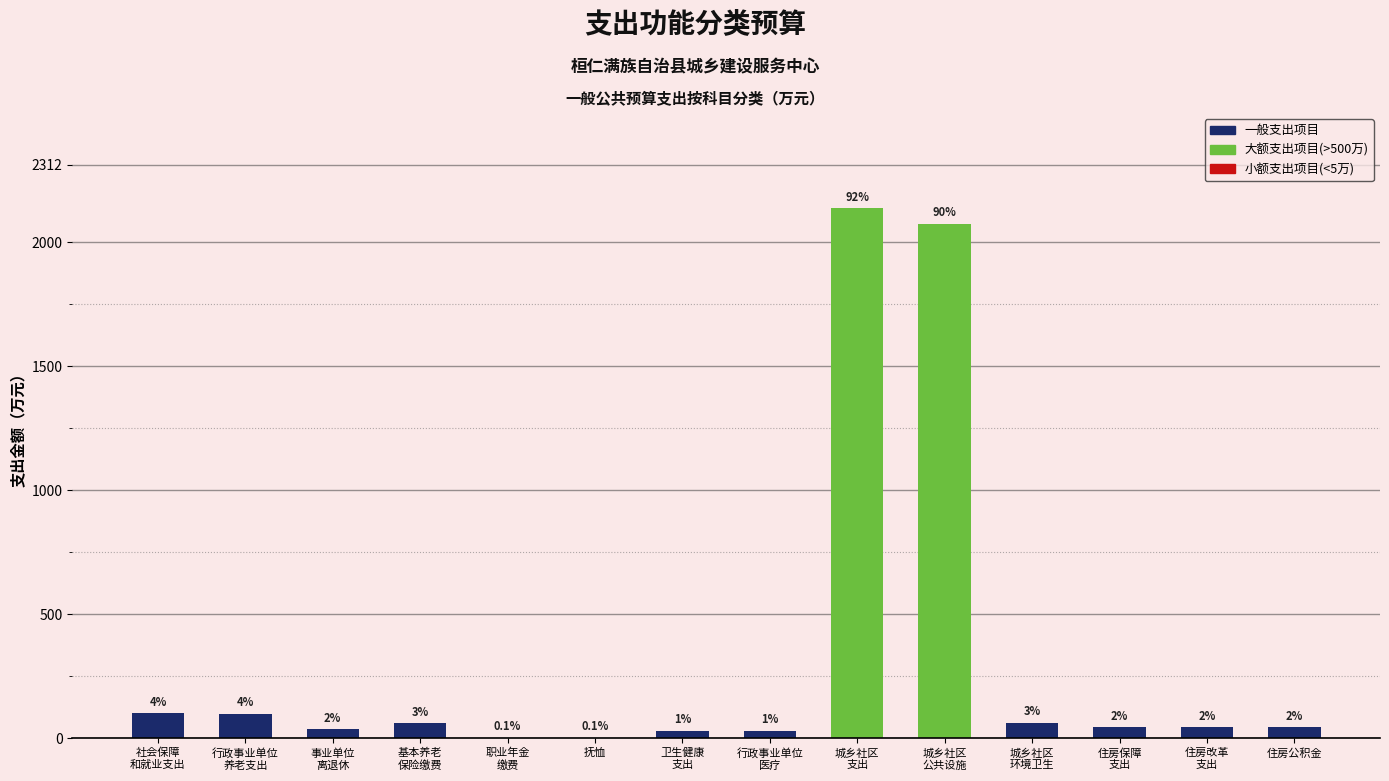

Are the bars horizontal?

No